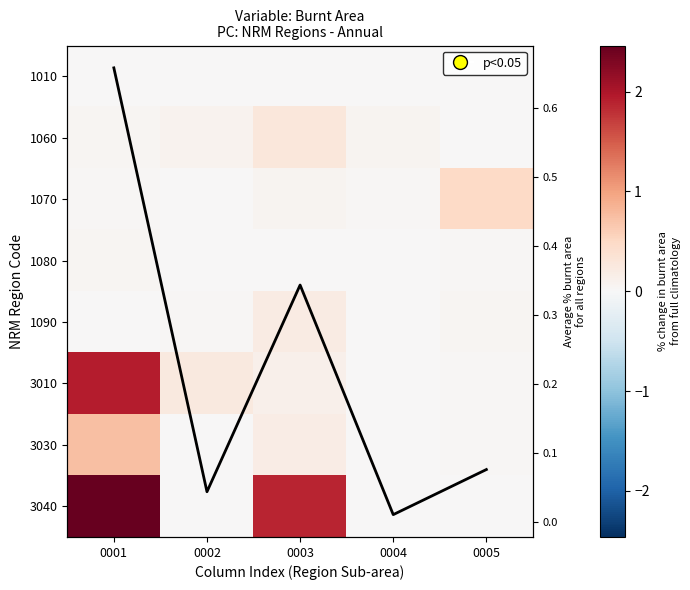

Which has a higher value, 0001 or 0004?

0001